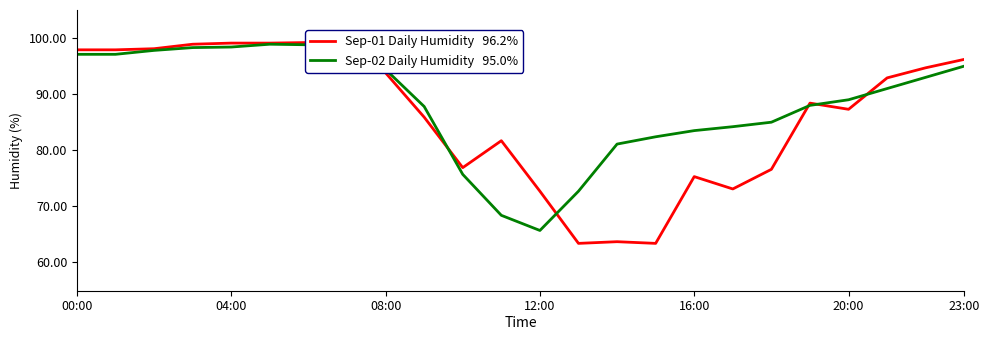

Is this an area chart (filled region under the line)?

No